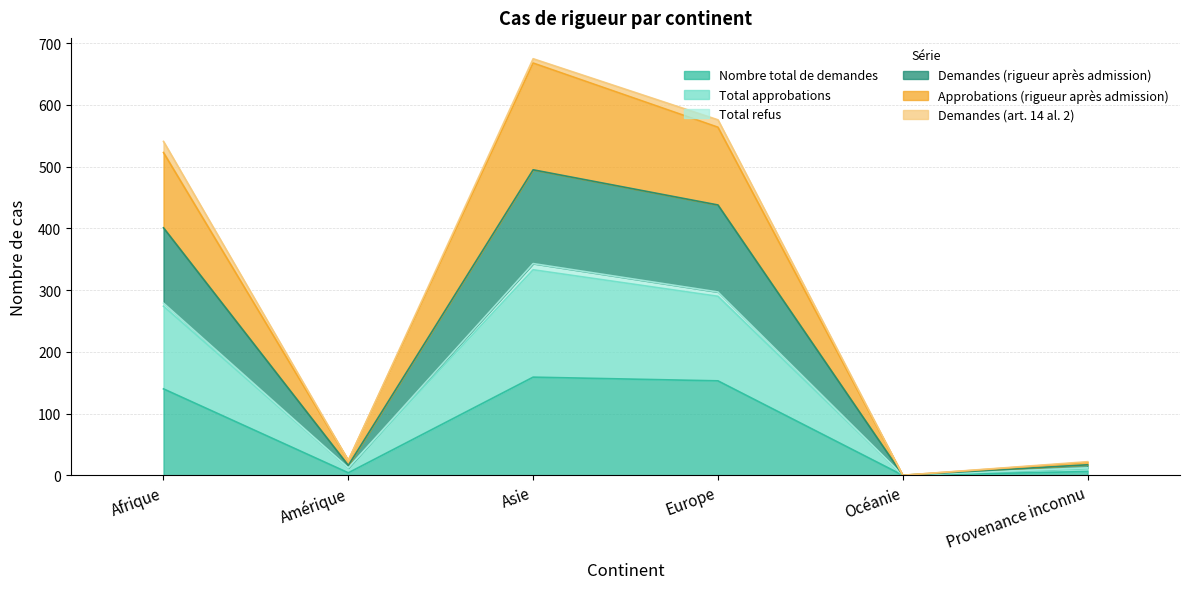

At which label does Nombre total de demandes reach its peak?

Asie